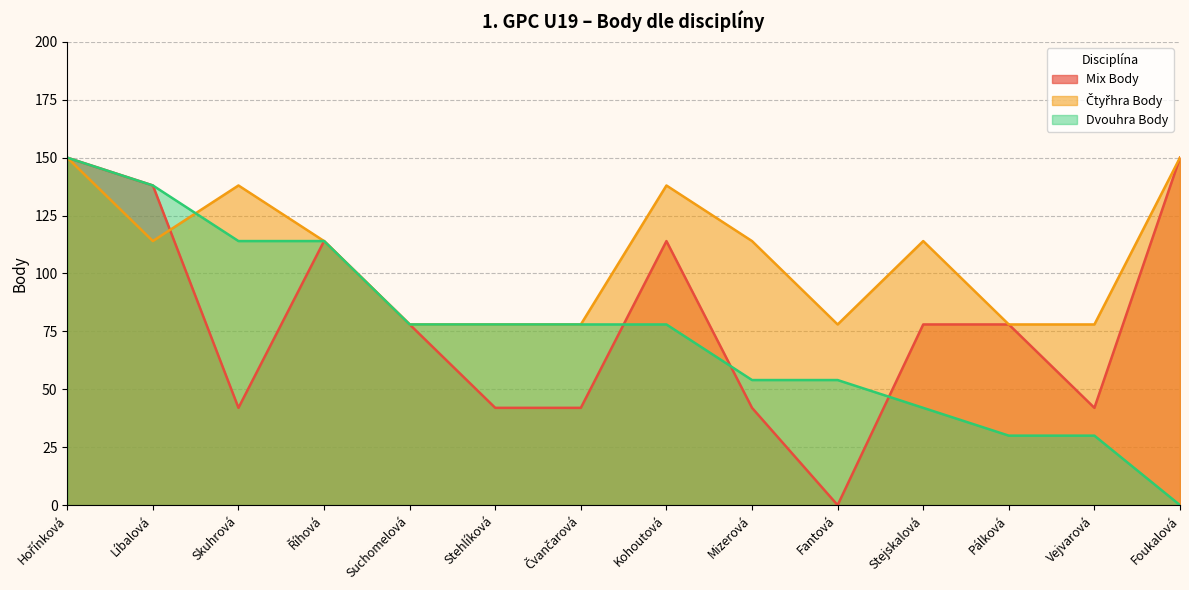

Count the number of categories in the chart.

14